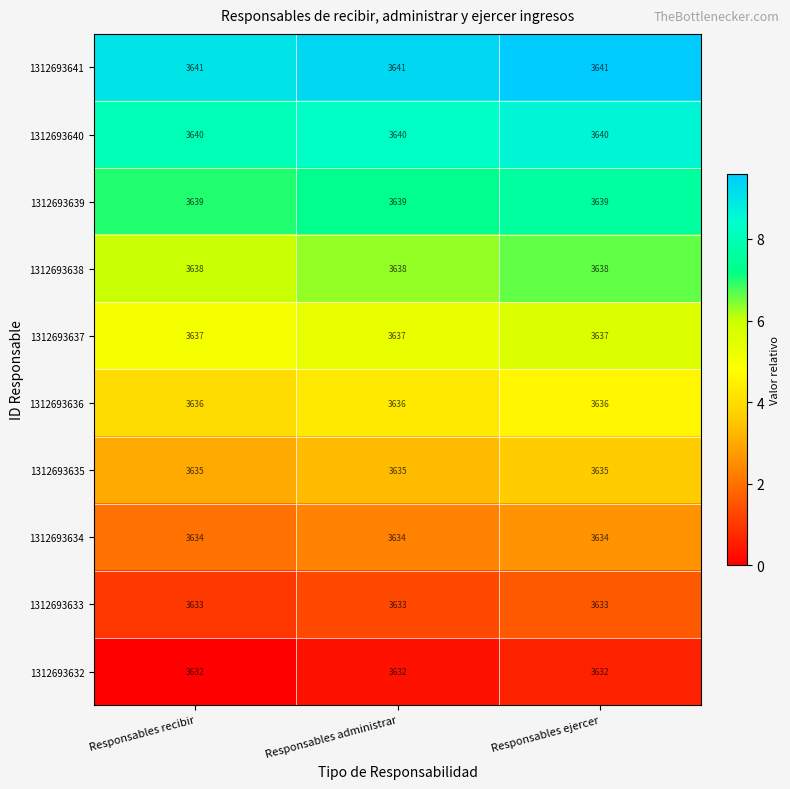

What is the maximum value for 1312693636?

3636